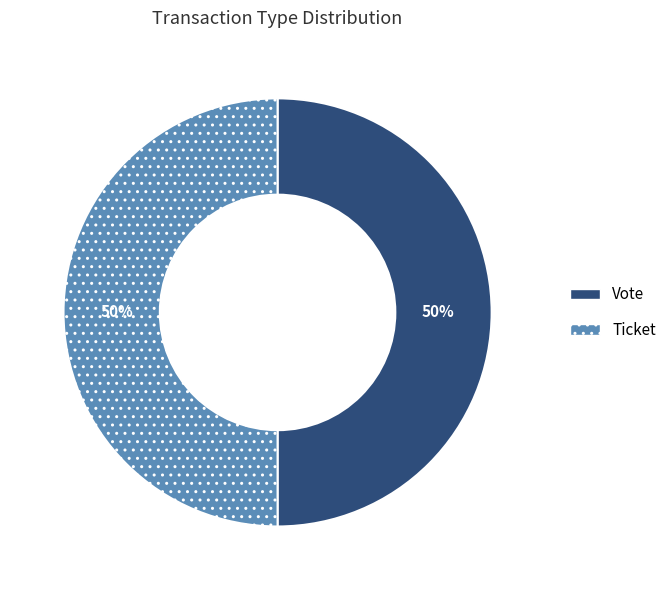

To the nearest percent, what is the difference between the largest and smallest slice percentages?

0%